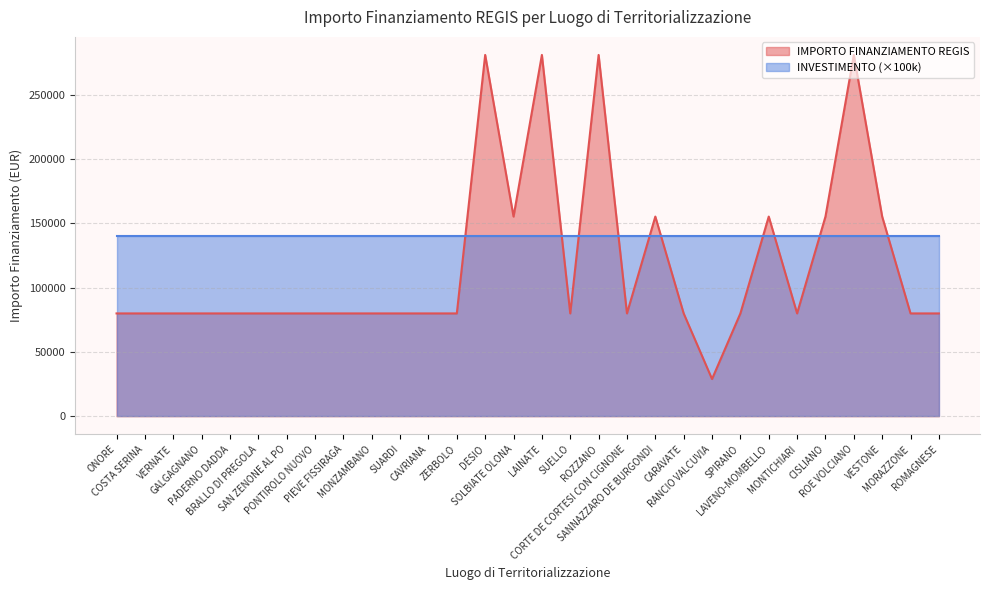

What is the greatest value displayed?

280932